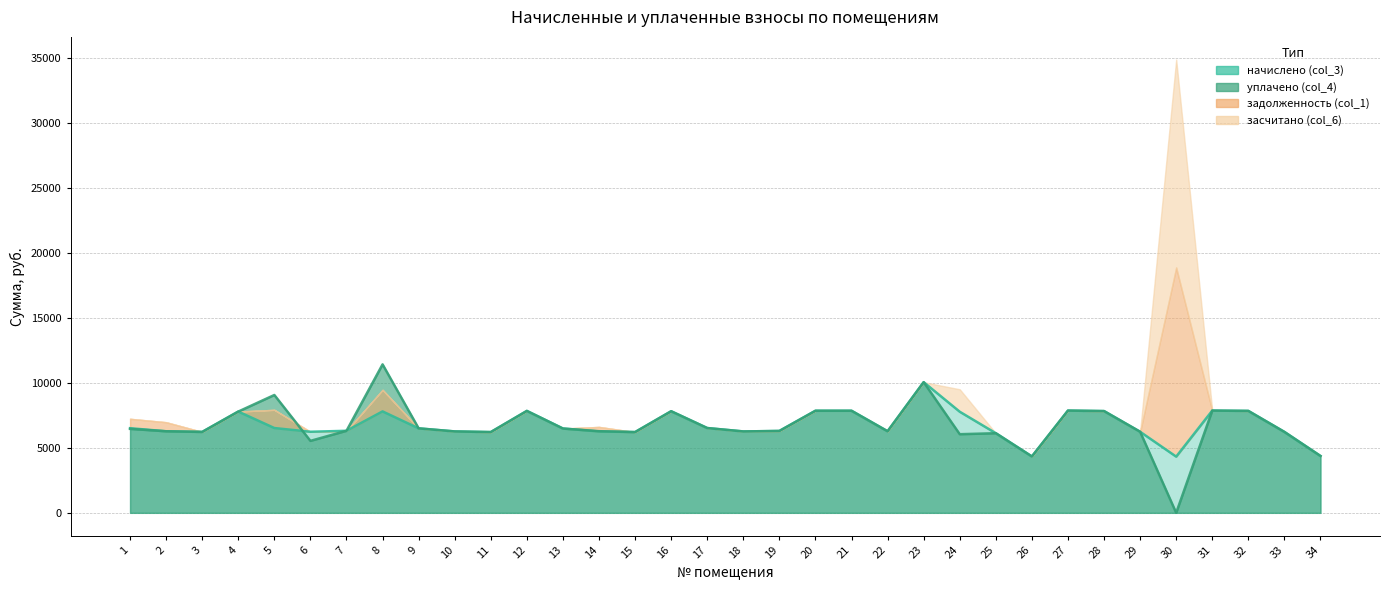

What is the difference between the maximum and minimum values in the начислено (col_3) series?

5725.5